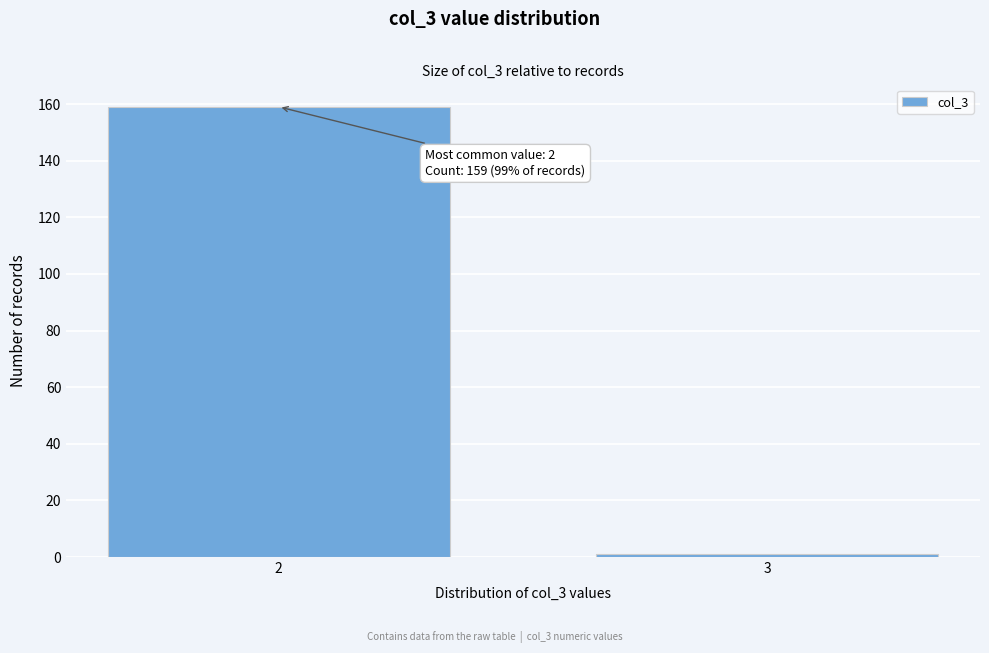

Reading right to left, list all the values displayed in this chart.

3=1	2=159